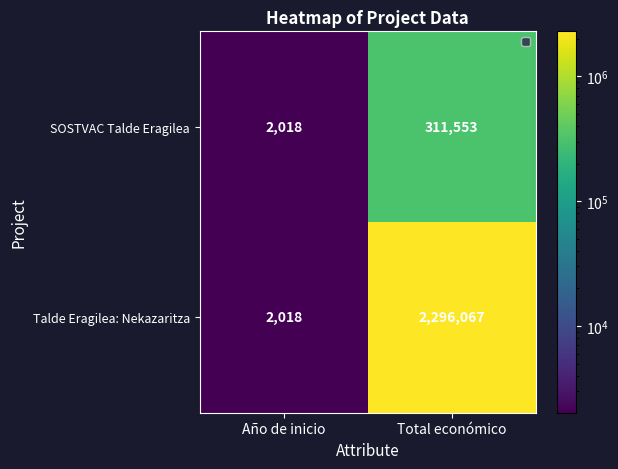

At which label does Talde Eragilea: Nekazaritza reach its peak?

Total económico